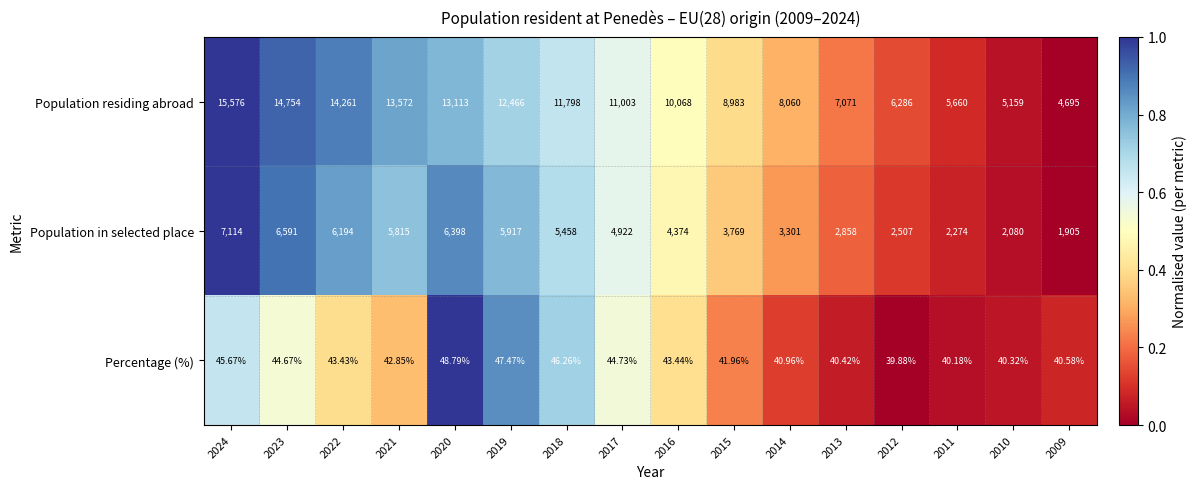

How many categories are shown in the chart?

16